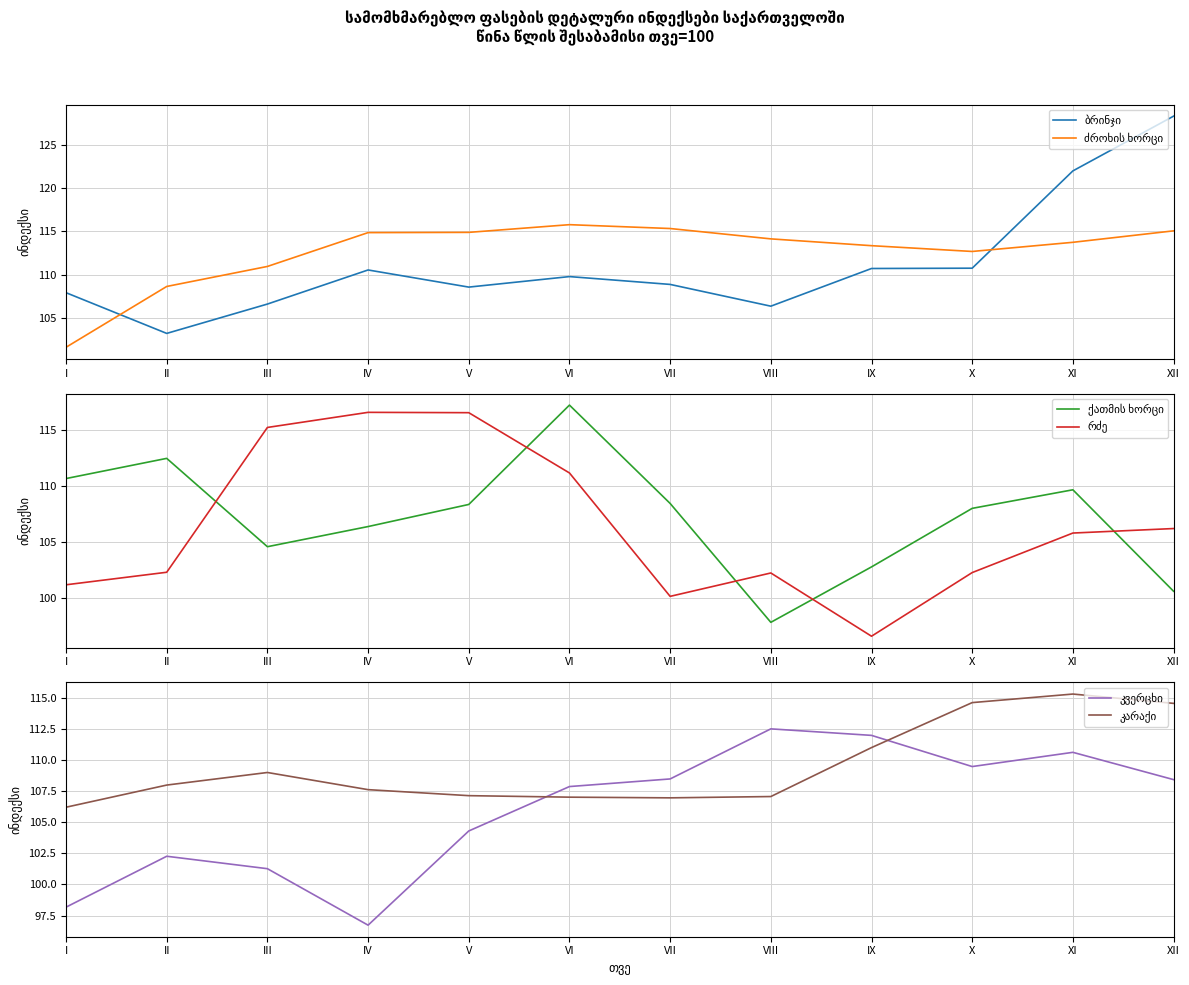

Is this an area chart (filled region under the line)?

No